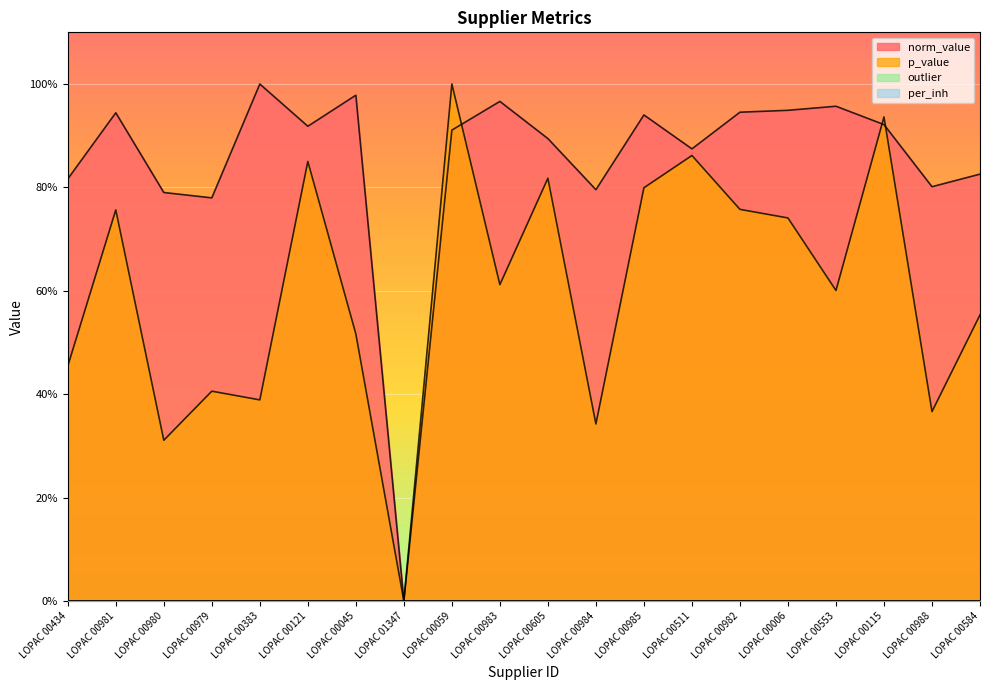

Which series ends up on top after the final intersection of norm_value and p_value?

norm_value